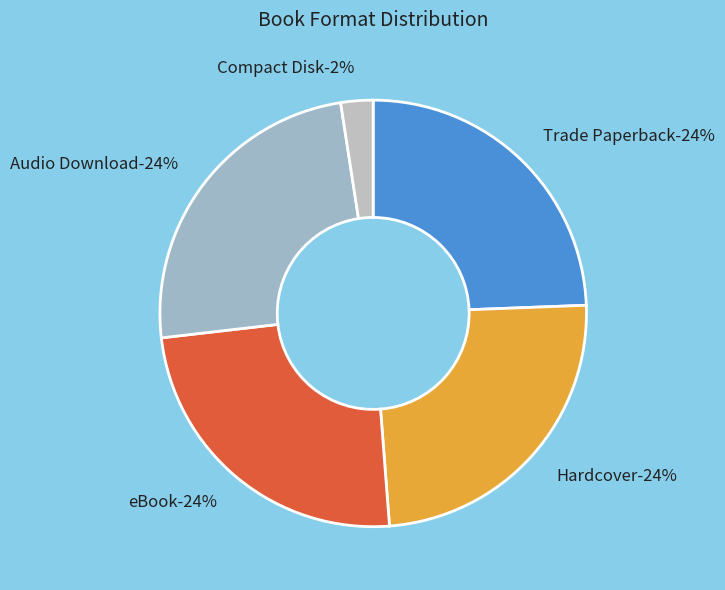

Does eBook represent more than half of the total?

No